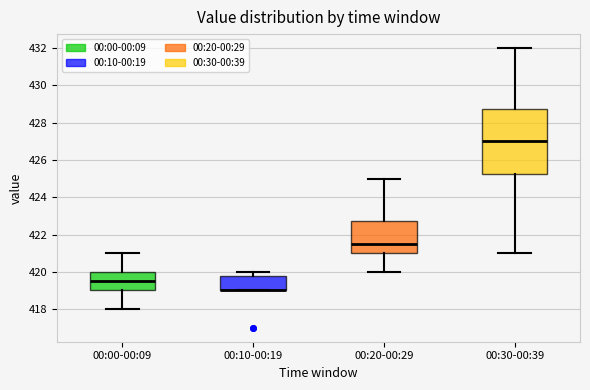

Reading left to right, transcribe this box plot: for each box, give where its median line is, the range the box spans, and where its two whiskers end, as read against the y-axis. The values are not printed on the chart, so give them approximately, as read against the axis.

00:00-00:09: median 419.6, box 419.0 to 420.0, whiskers 418.0 to 421.0
00:10-00:19: median 419.0 (drawn on the box's lower edge), box 419.0 to 419.8, whiskers 419.0 to 420.0
00:20-00:29: median 421.6, box 421.0 to 422.8, whiskers 420.0 to 425.0
00:30-00:39: median 427.0, box 425.2 to 428.8, whiskers 421.0 to 432.0